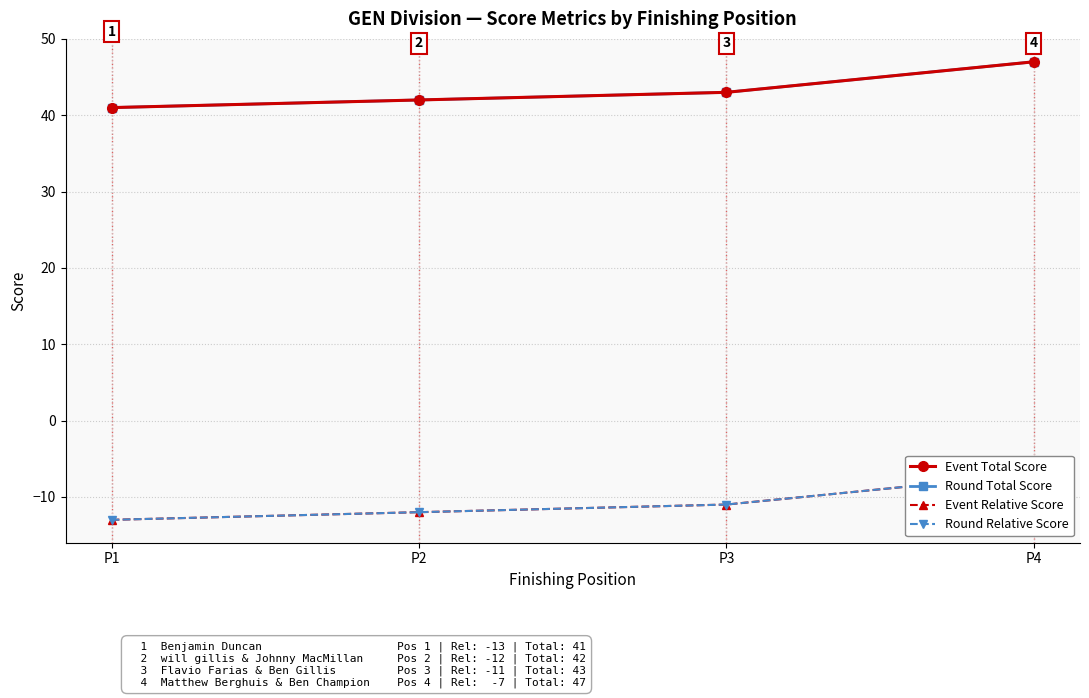

True or false: Round Relative Score has more than 2 interior local peaks.

False